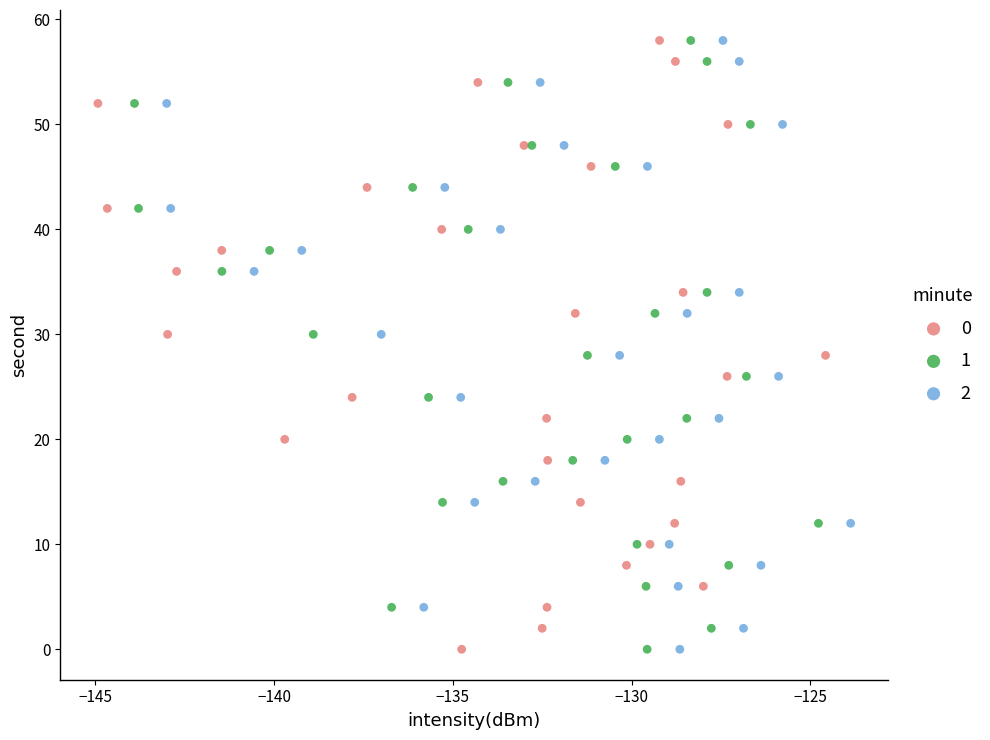

What are all the series names shown in the legend?

0, 1, 2